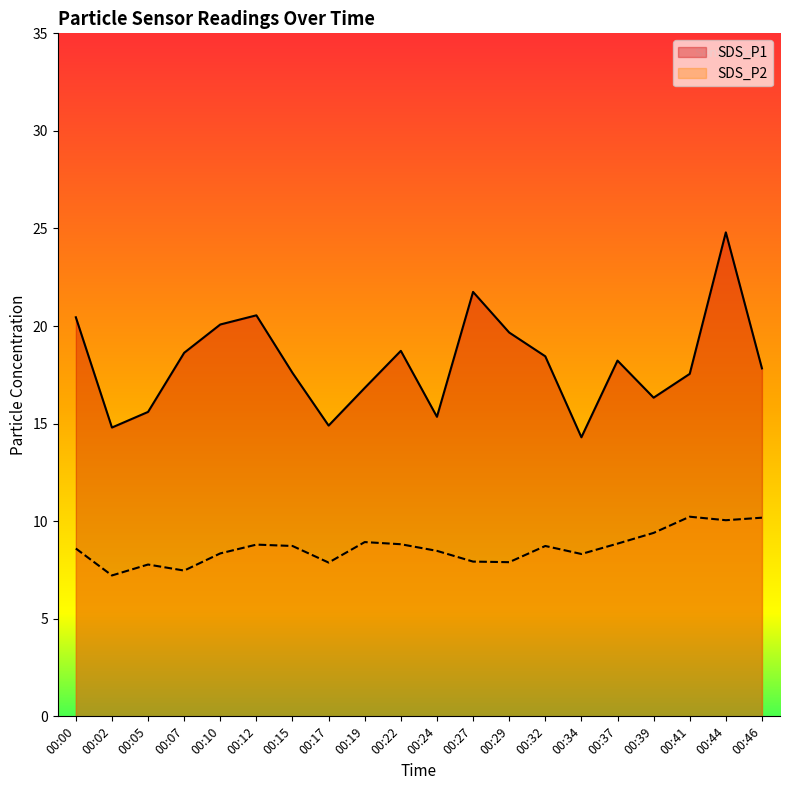

Is the value of SDS_P1 at 00:24 greater than the value of SDS_P2 at 00:15?

Yes